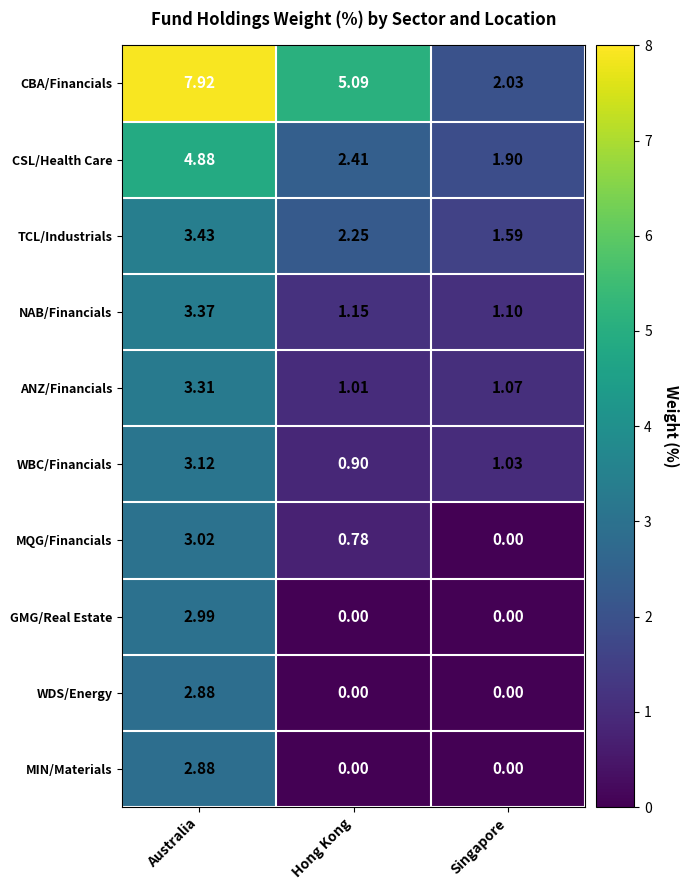

At which label does WBC/Financials first exceed 1?

Australia